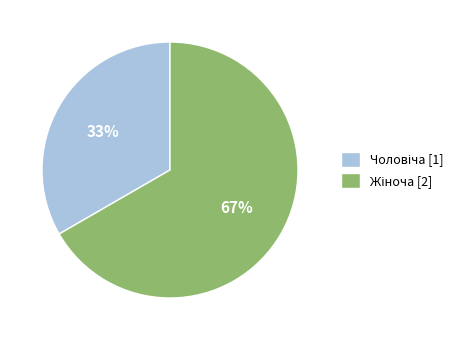

Is there a majority slice in this chart?

Yes